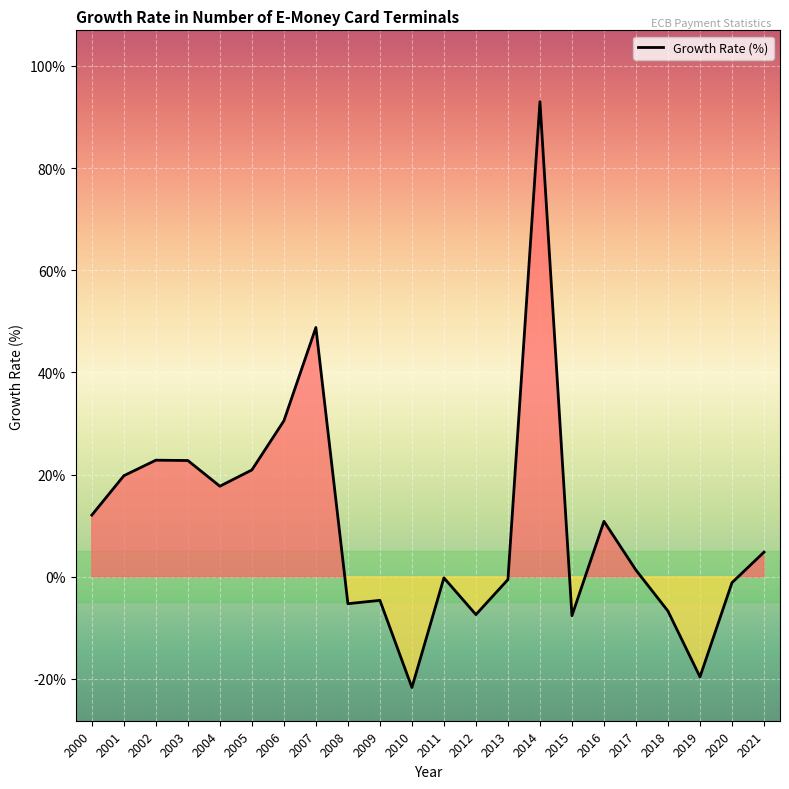

What value does the data have at 2004?

17.7